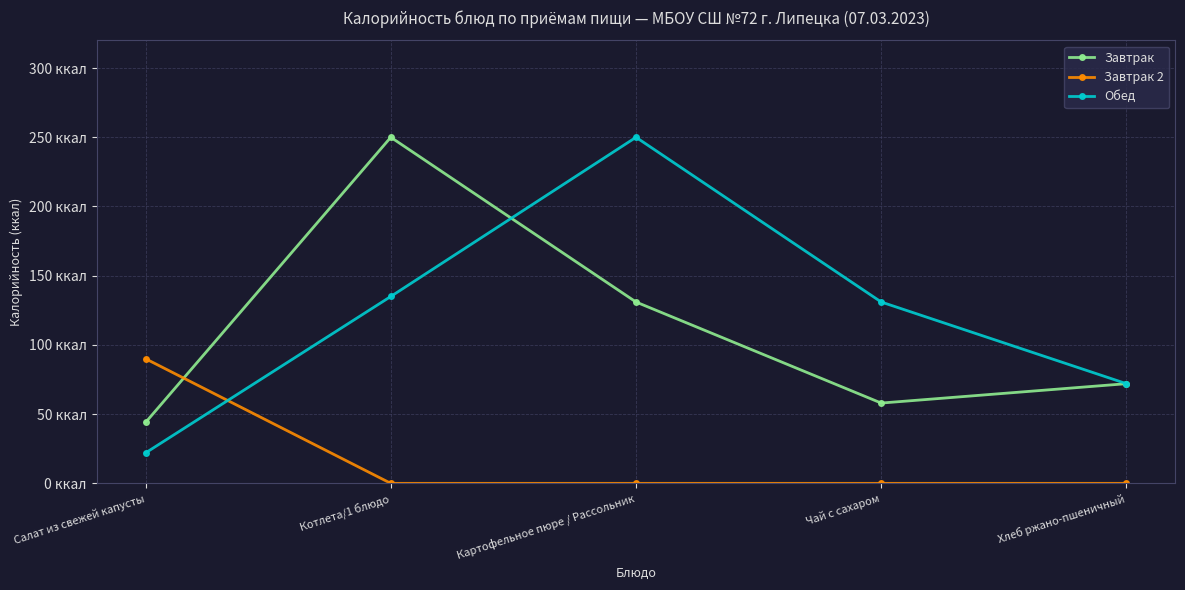

Is this an area chart (filled region under the line)?

No